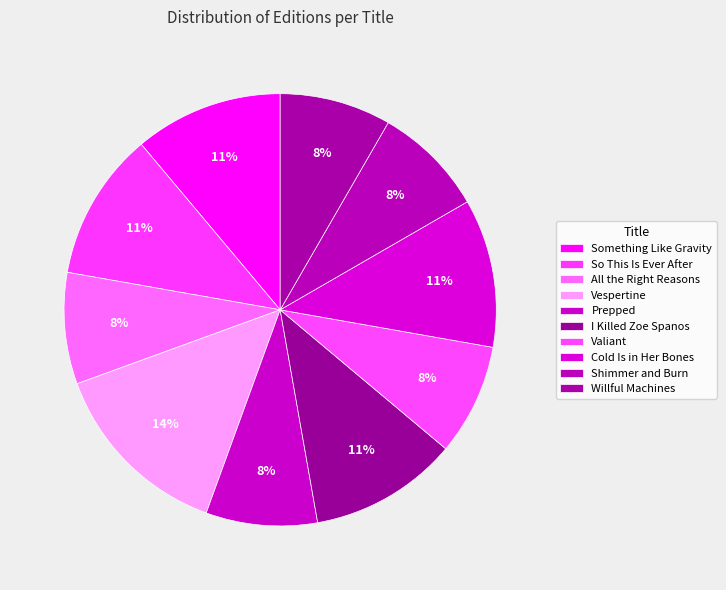

How many slices are in this pie chart?

10